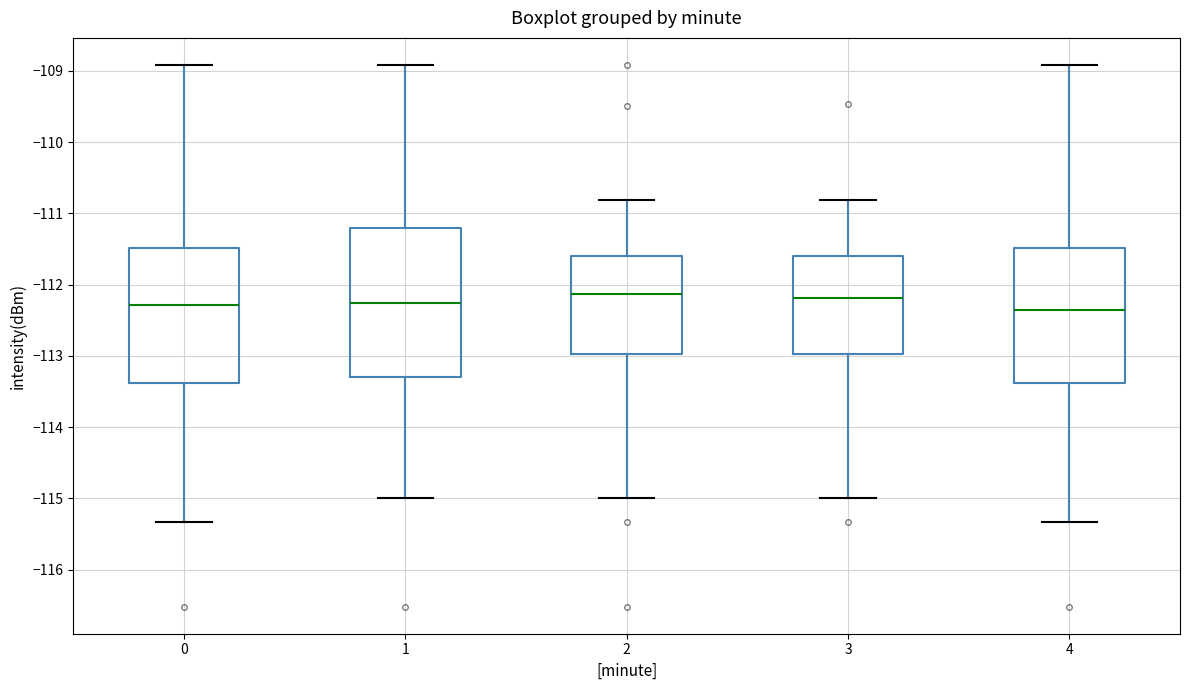

Reading left to right, transcribe this box plot: for each box, give where its median line is, the range the box spans, and where its two whiskers end, as read against the y-axis. The values are not printed on the chart, so give them approximately, as read against the axis.

0: median -112.3, box -113.4 to -111.5, whiskers -115.3 to -108.9
1: median -112.3, box -113.3 to -111.2, whiskers -115.0 to -108.9
2: median -112.1, box -113.0 to -111.6, whiskers -115.0 to -110.8
3: median -112.2, box -113.0 to -111.6, whiskers -115.0 to -110.8
4: median -112.4, box -113.4 to -111.5, whiskers -115.3 to -108.9